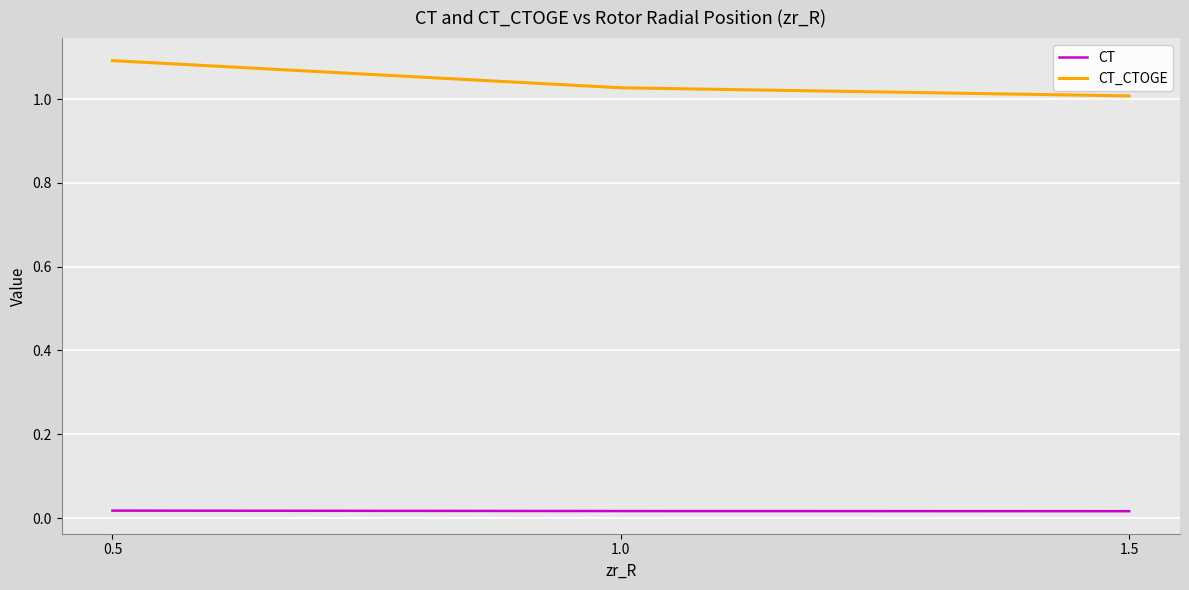

How many distinct data groups are displayed?

2